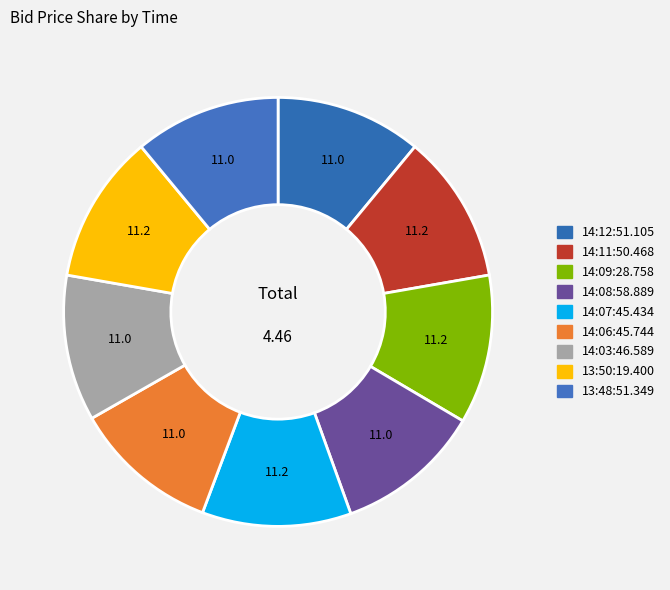

Is 14:07:45.434 the majority of the pie?

No